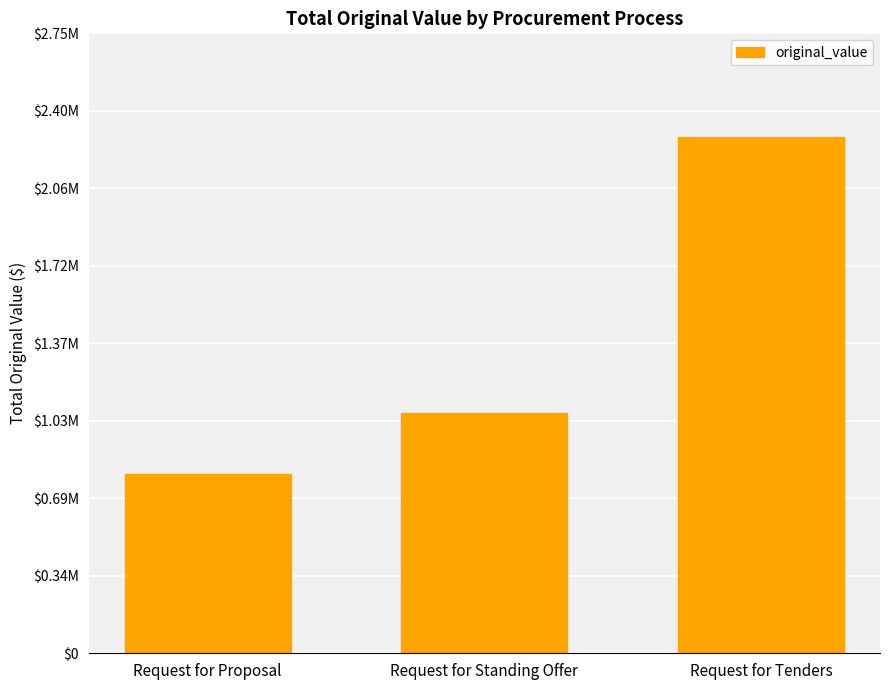

Are the bars horizontal?

No